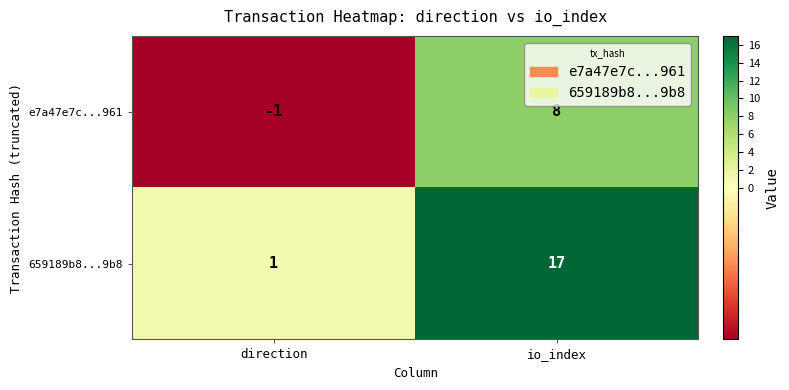

What is the smallest value displayed?

-1